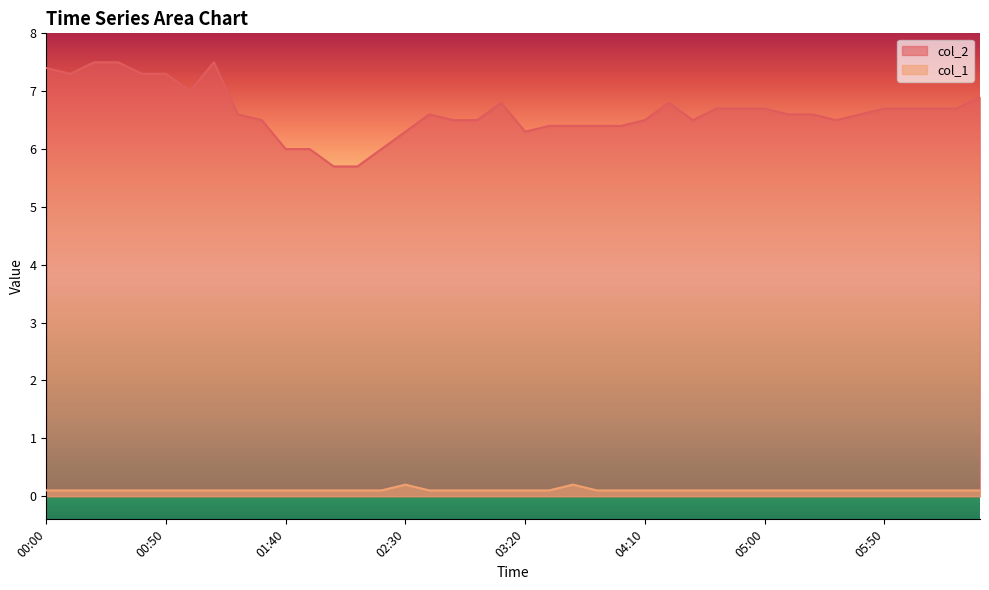

At which category does the chart reach its peak across all series?

00:20